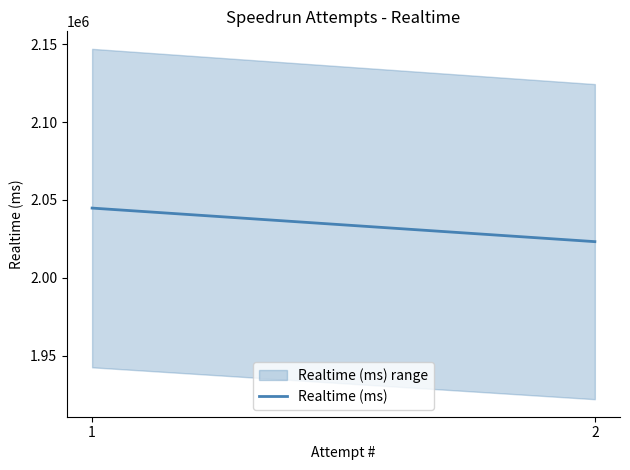

How many lines are shown in the chart?

1